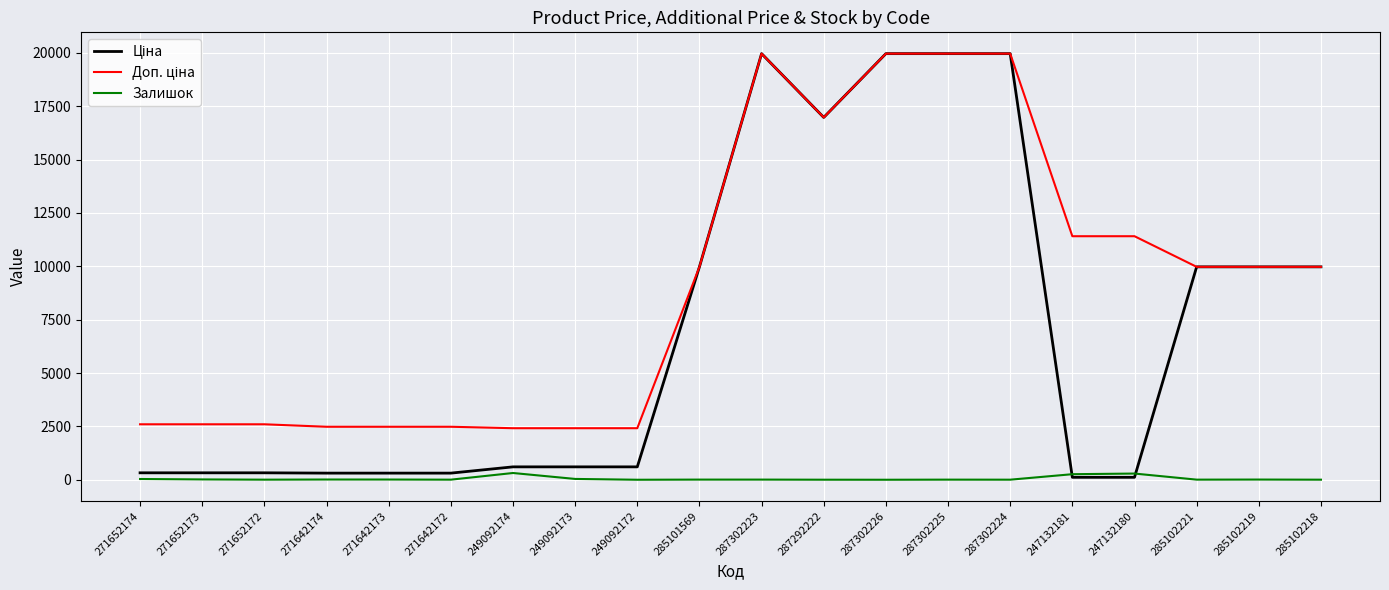

Does the chart display data point markers on the line(s)?

No